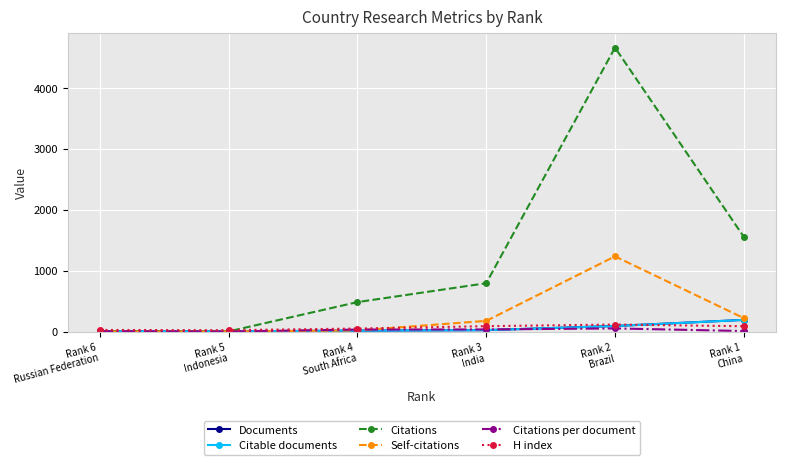

What is the greatest value displayed?

4660.0